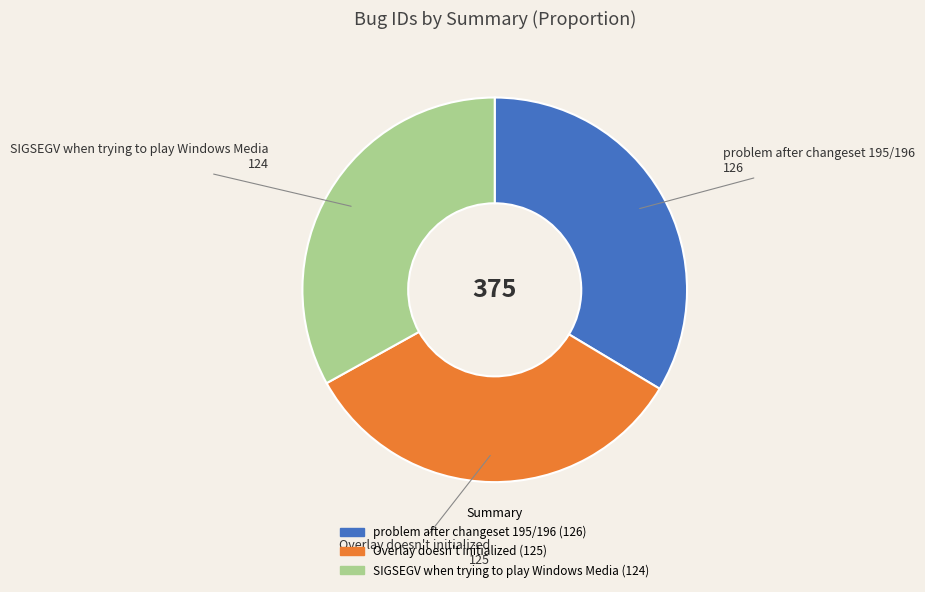

Is there any slice that represents more than half of the pie?

No